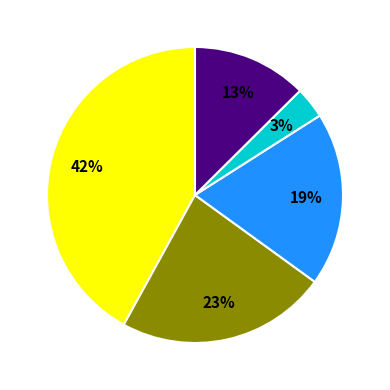

How many segments does this pie chart have?

5